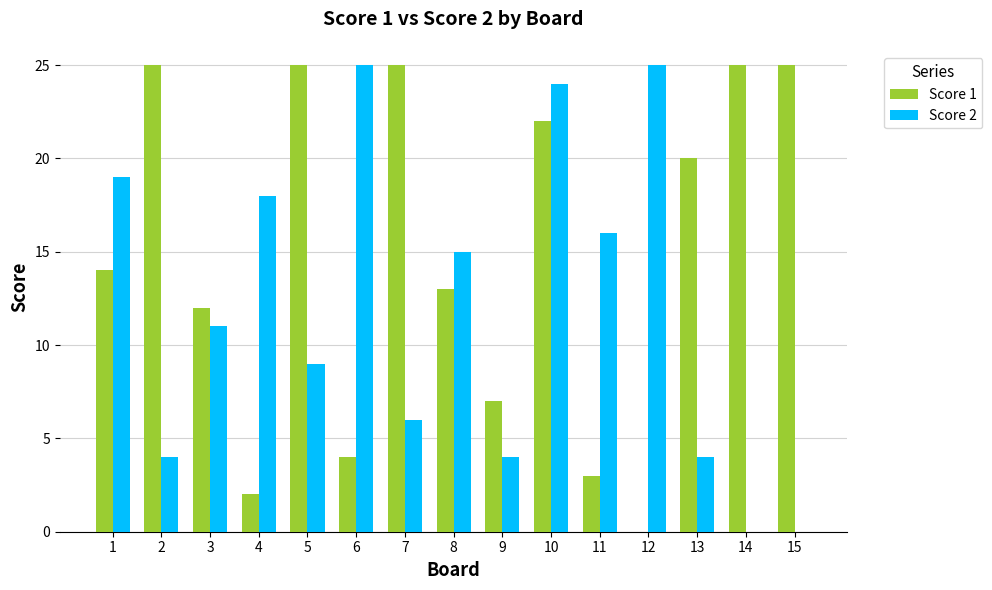

Read the Score 1 value at 9, to the nearest 5.

5